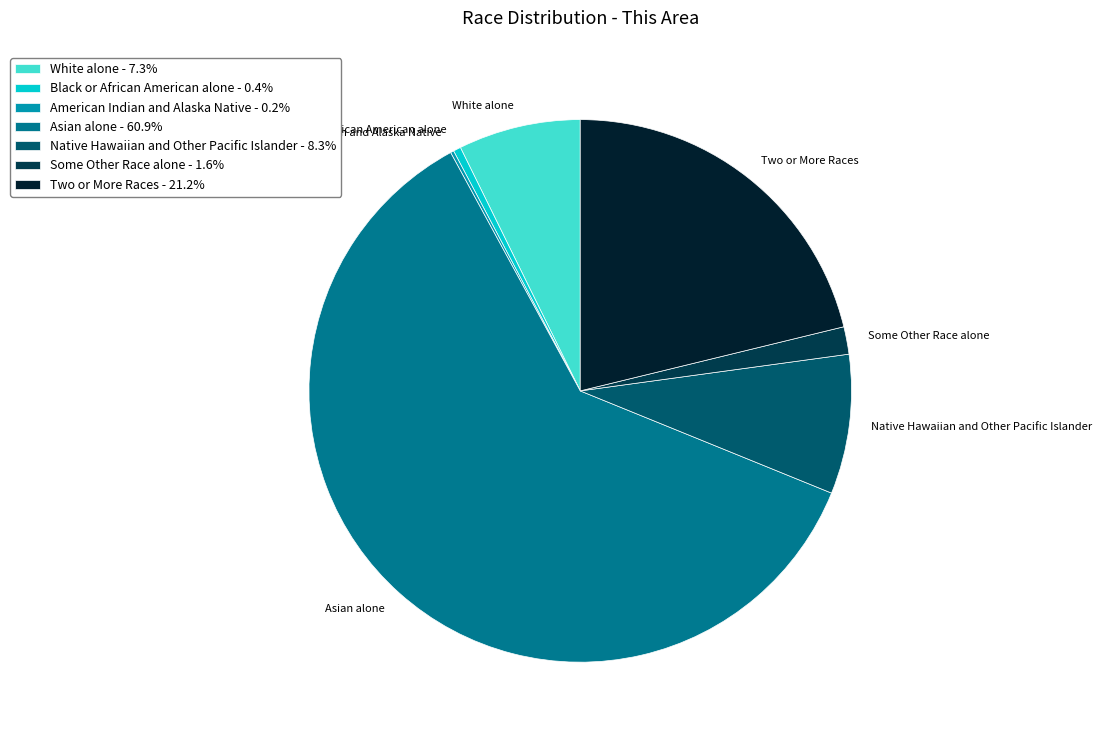

Does any single category account for the majority?

Yes